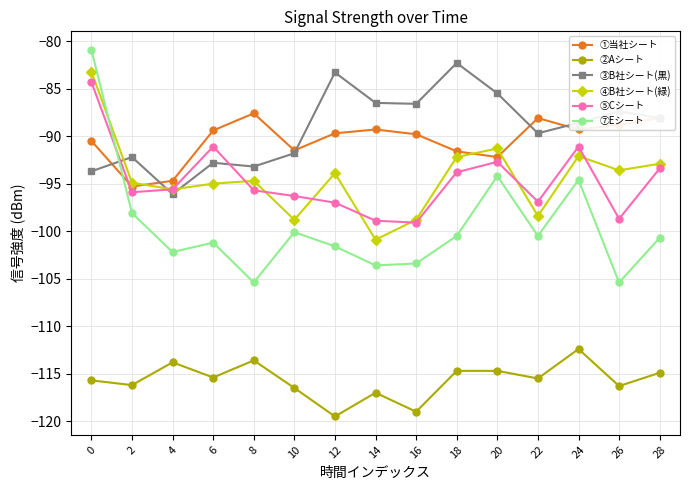

The ①当社シート series shows -94.7 at 4. True or false?

True